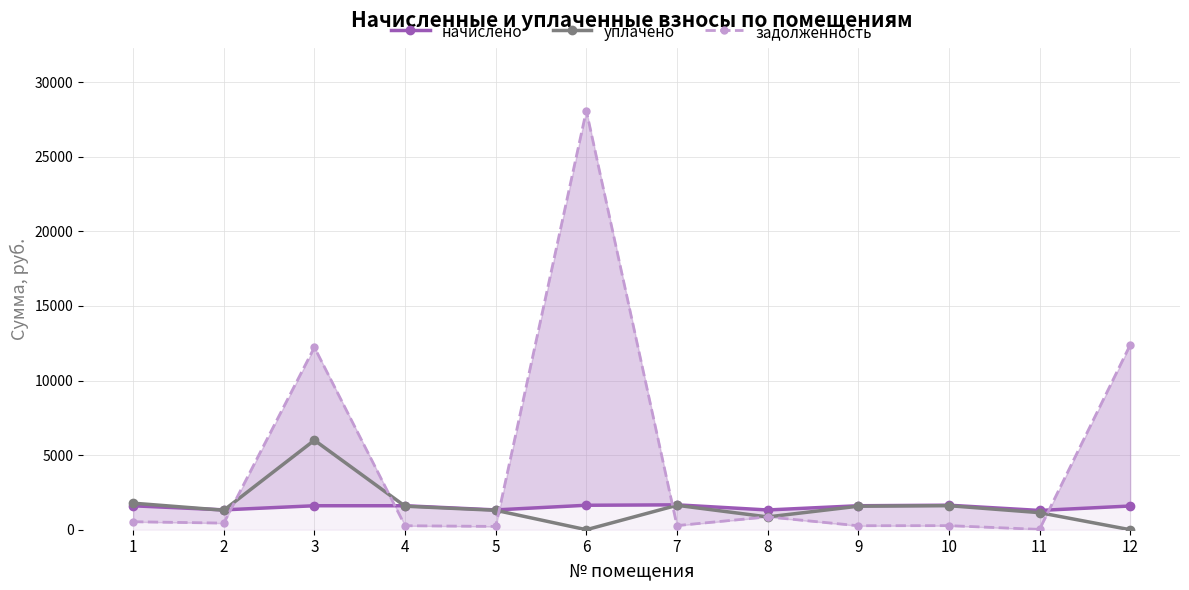

What is the value of the начислено point at the 9th from the left?

1607.4